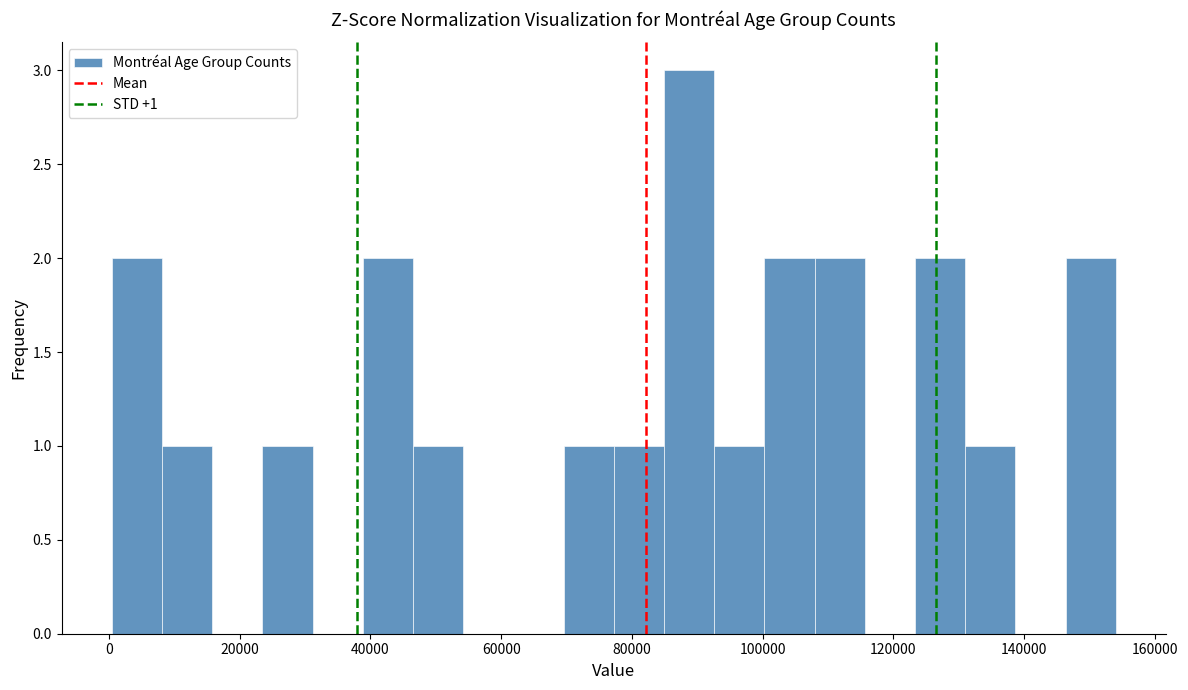

Read against the x-axis, roughly where is the centre of the tallest bar?

88000